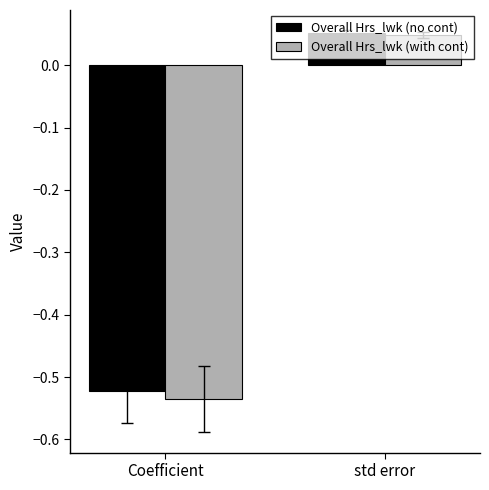

Which category has the lowest value in the Overall Hrs_lwk (with cont) series?

Coefficient